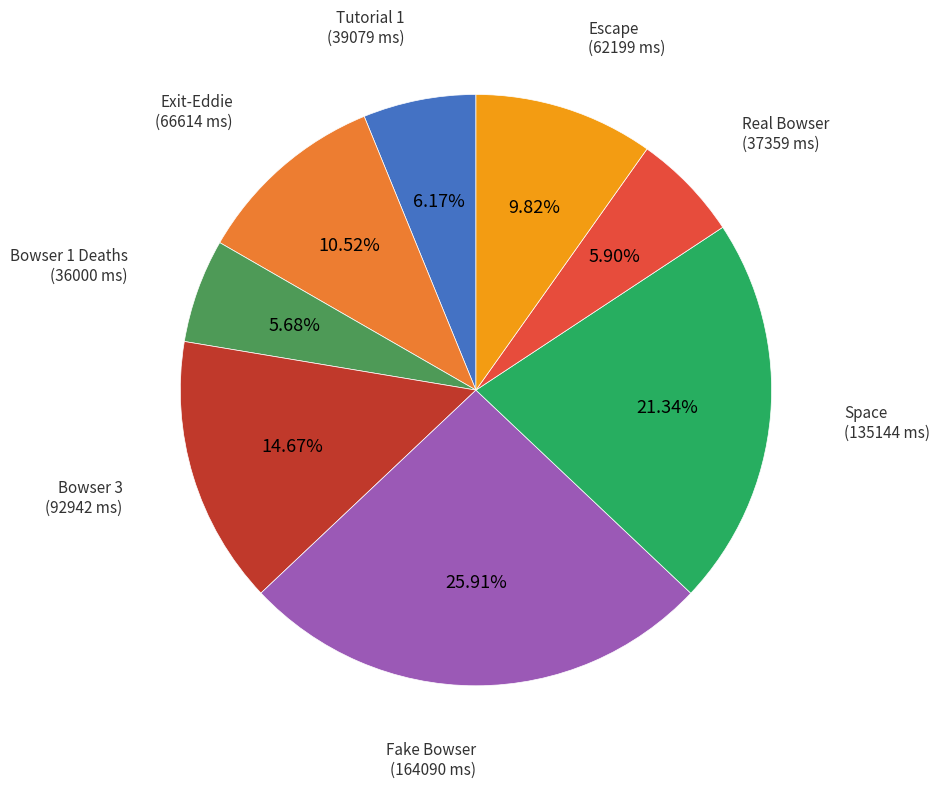

Is there a majority slice in this chart?

No